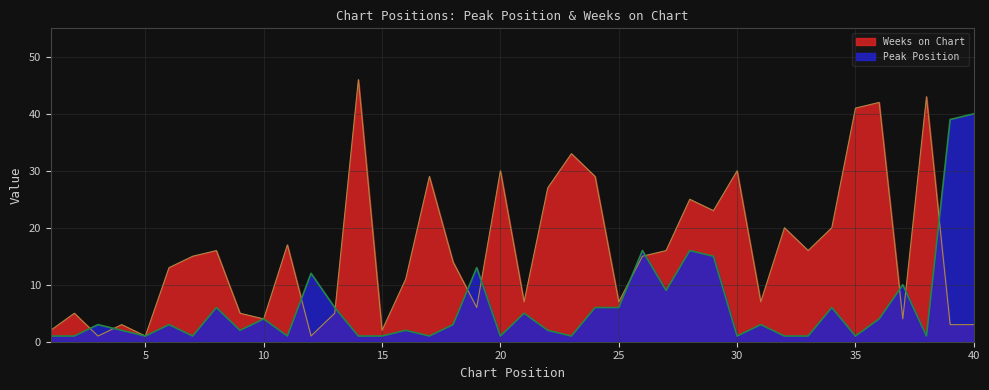

Is the value of Weeks on Chart at 23 greater than the value of Peak Position at 4?

Yes